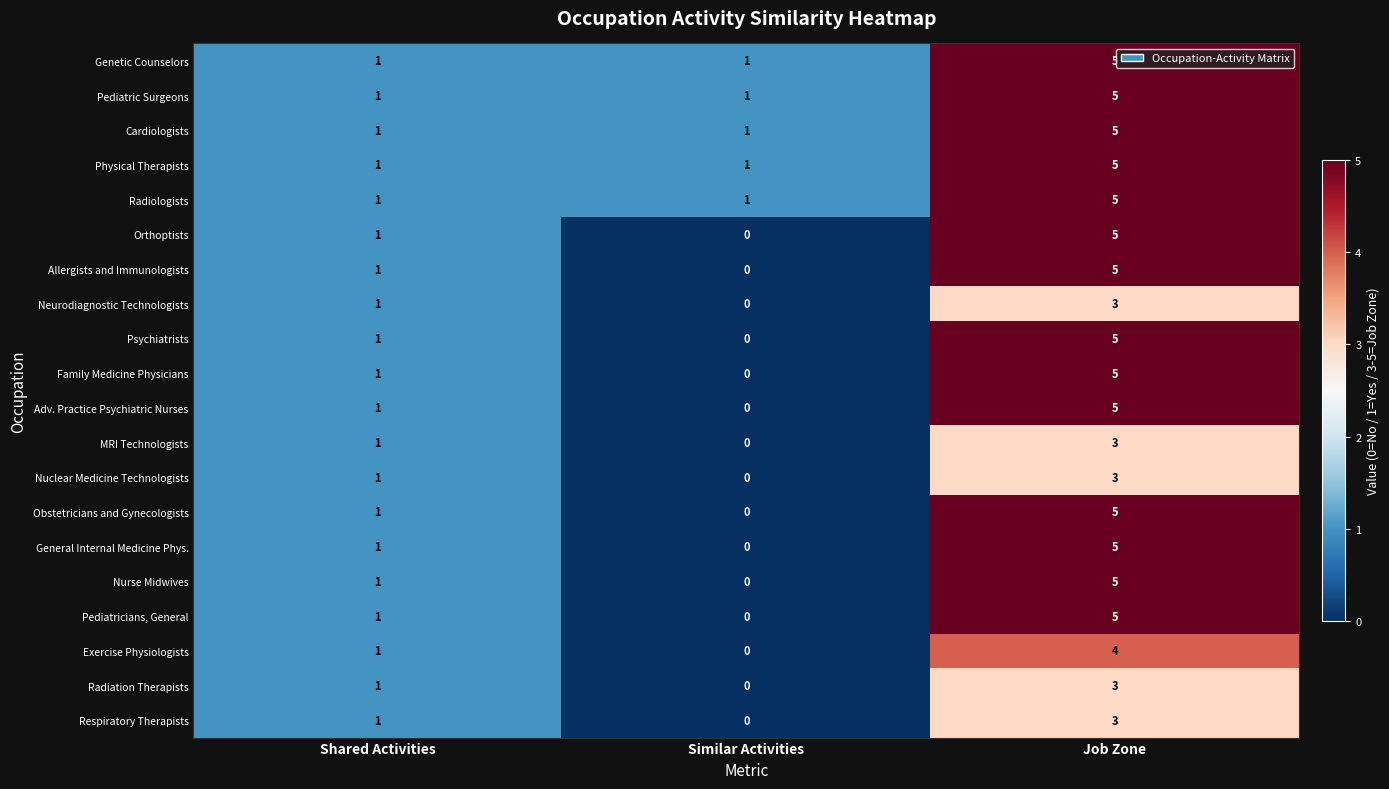

List the labels in order of Family Medicine Physicians value, smallest first.

Similar Activities, Shared Activities, Job Zone